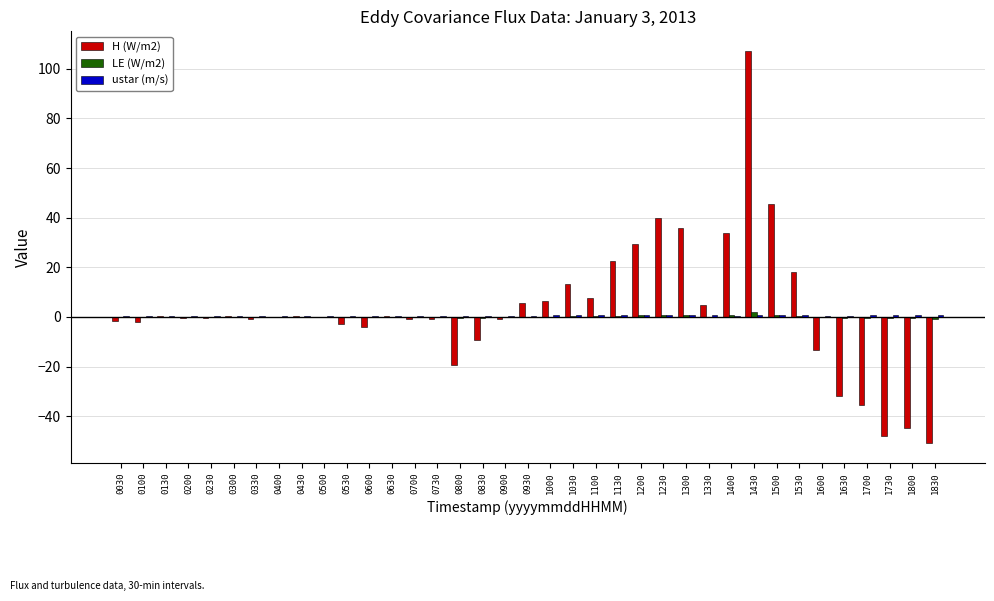

At which category does the chart reach its peak across all series?

1430